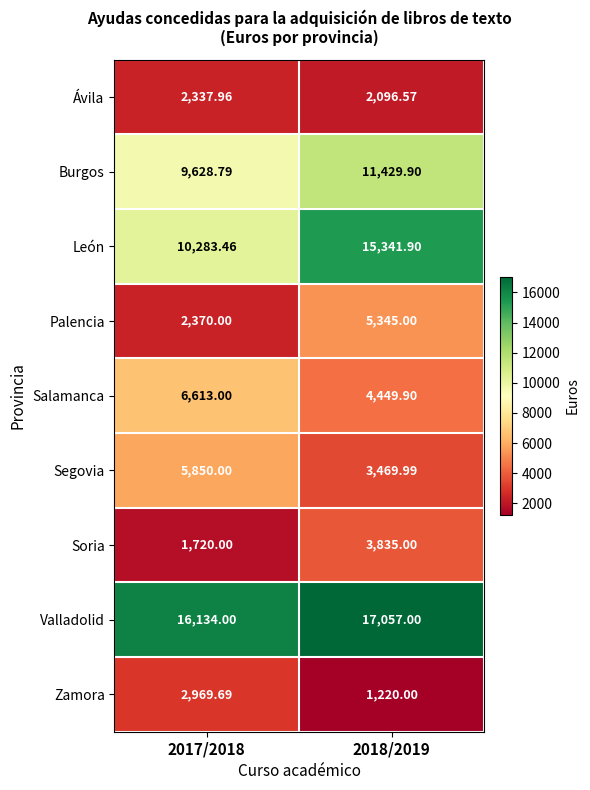

Between 2017/2018 and 2018/2019, which series saw the biggest shift?

León